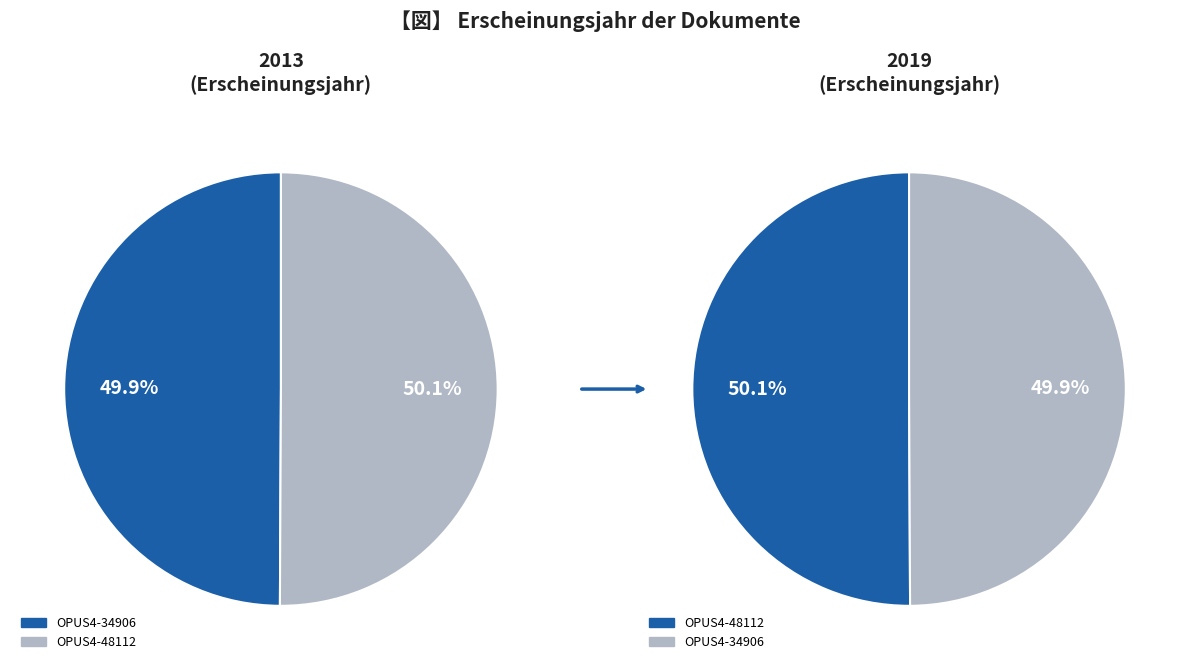

To the nearest percent, what is the combined percentage of OPUS4-48112 and OPUS4-34906?

100%